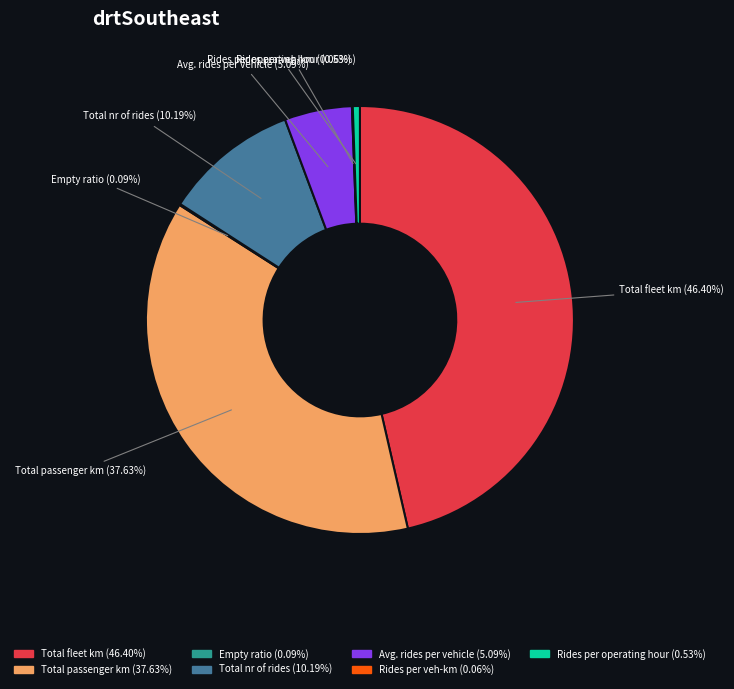

Which has a higher value, Total nr of rides or Total passenger km?

Total passenger km